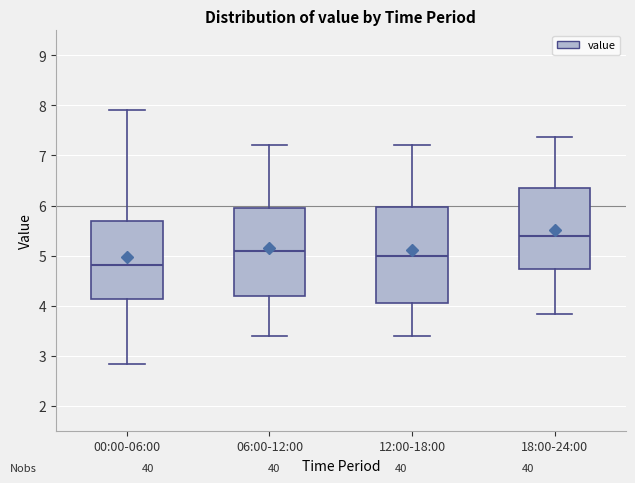

Which box is the tallest, from its lower edge to its upper edge?

12:00-18:00